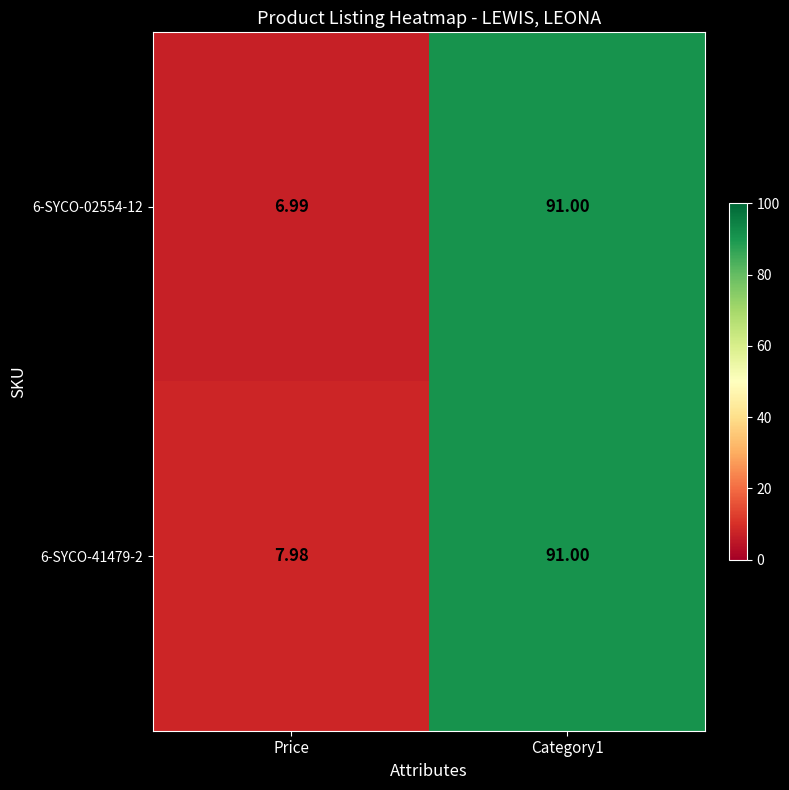

Which category has the lowest value in the 6-SYCO-02554-12 series?

Price